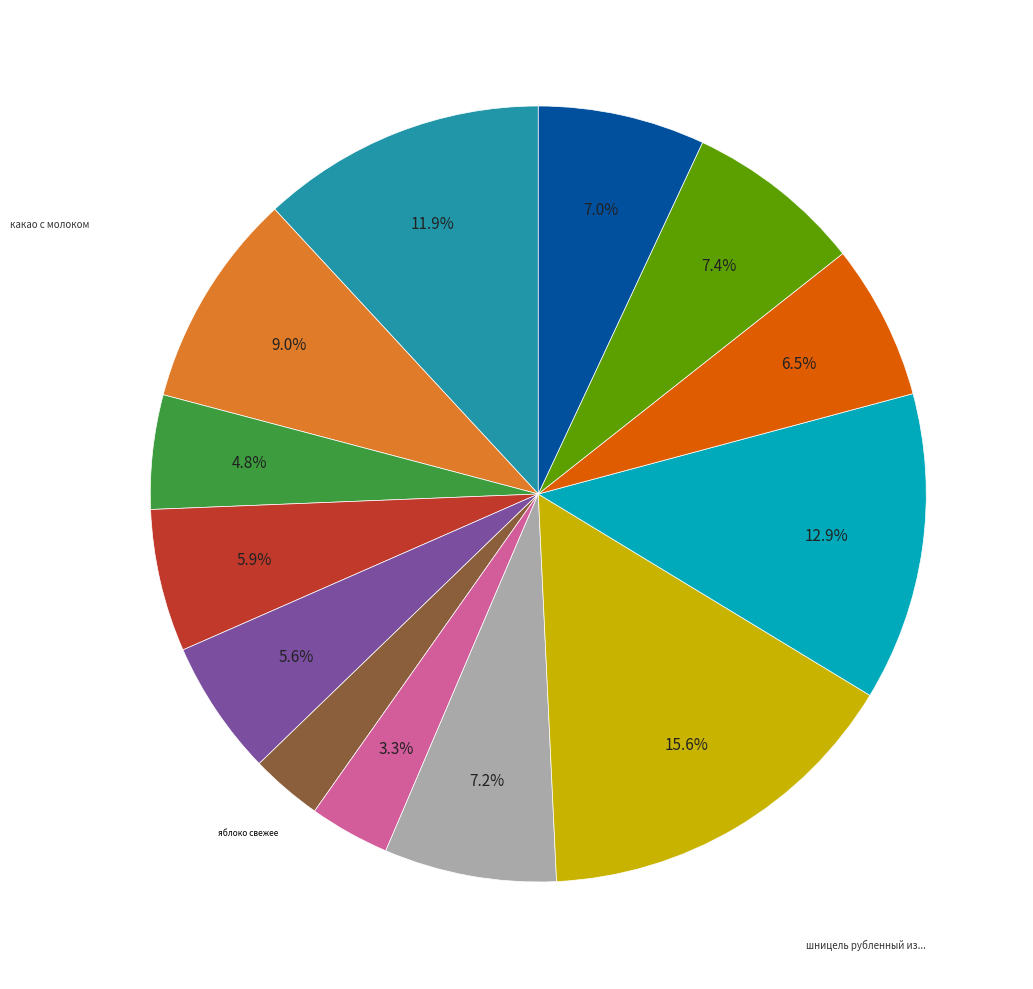

To the nearest percent, what is the average slice percentage?

8%